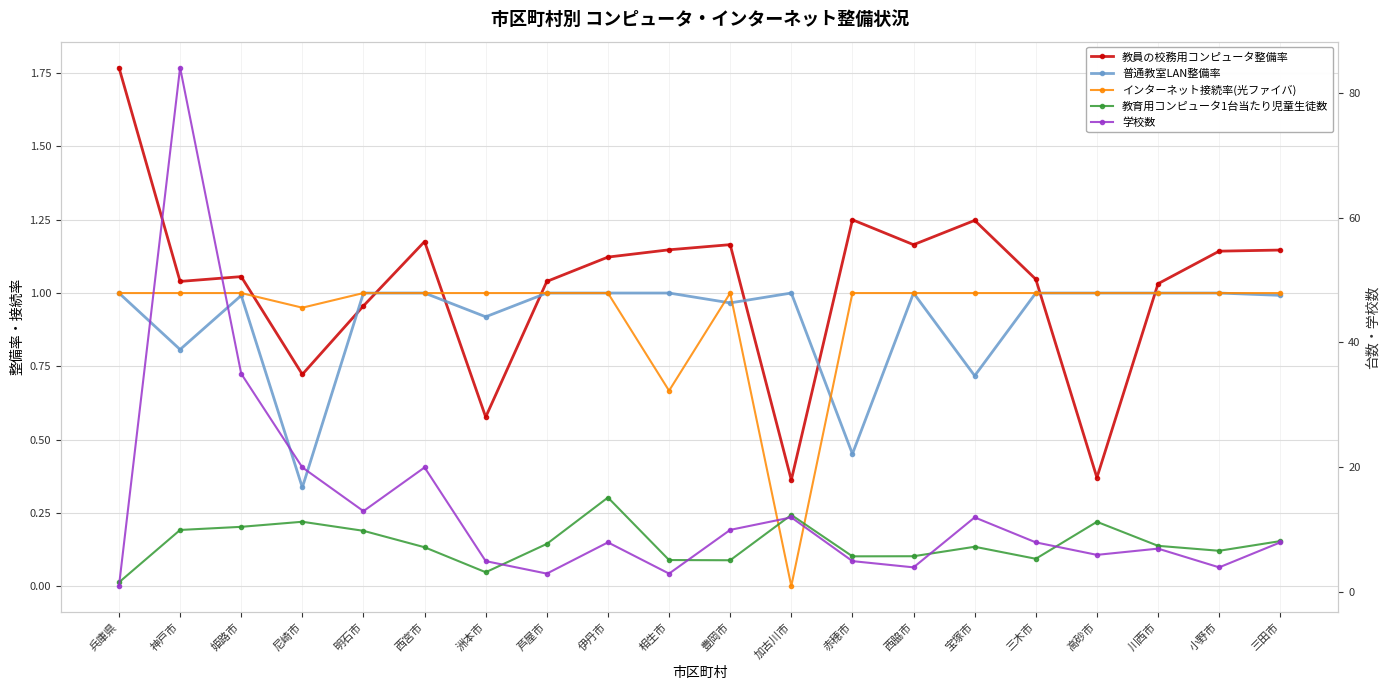

Which label corresponds to the largest value in the chart?

神戸市